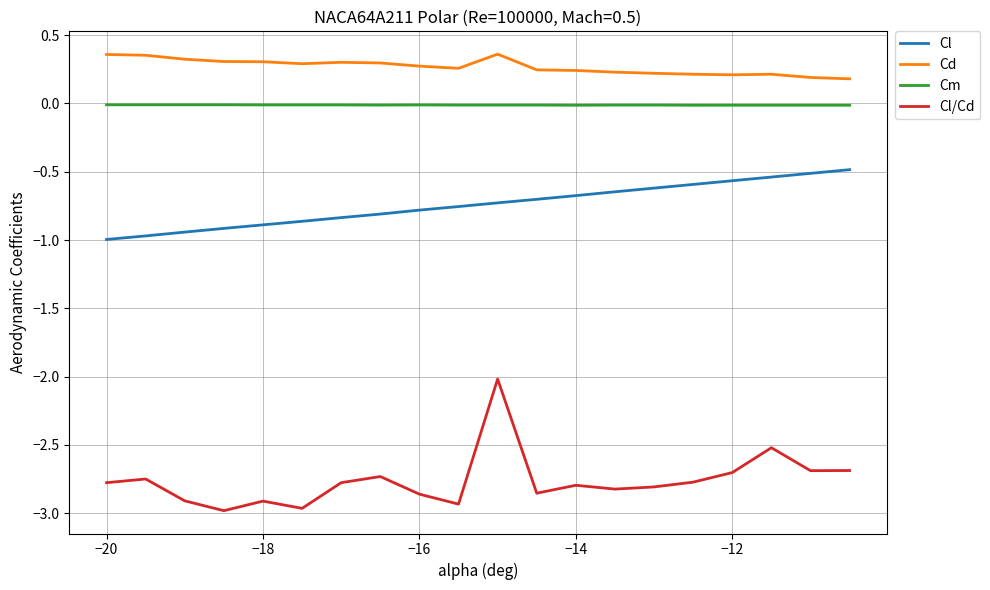

Which series has the largest total across all categories?

Cd